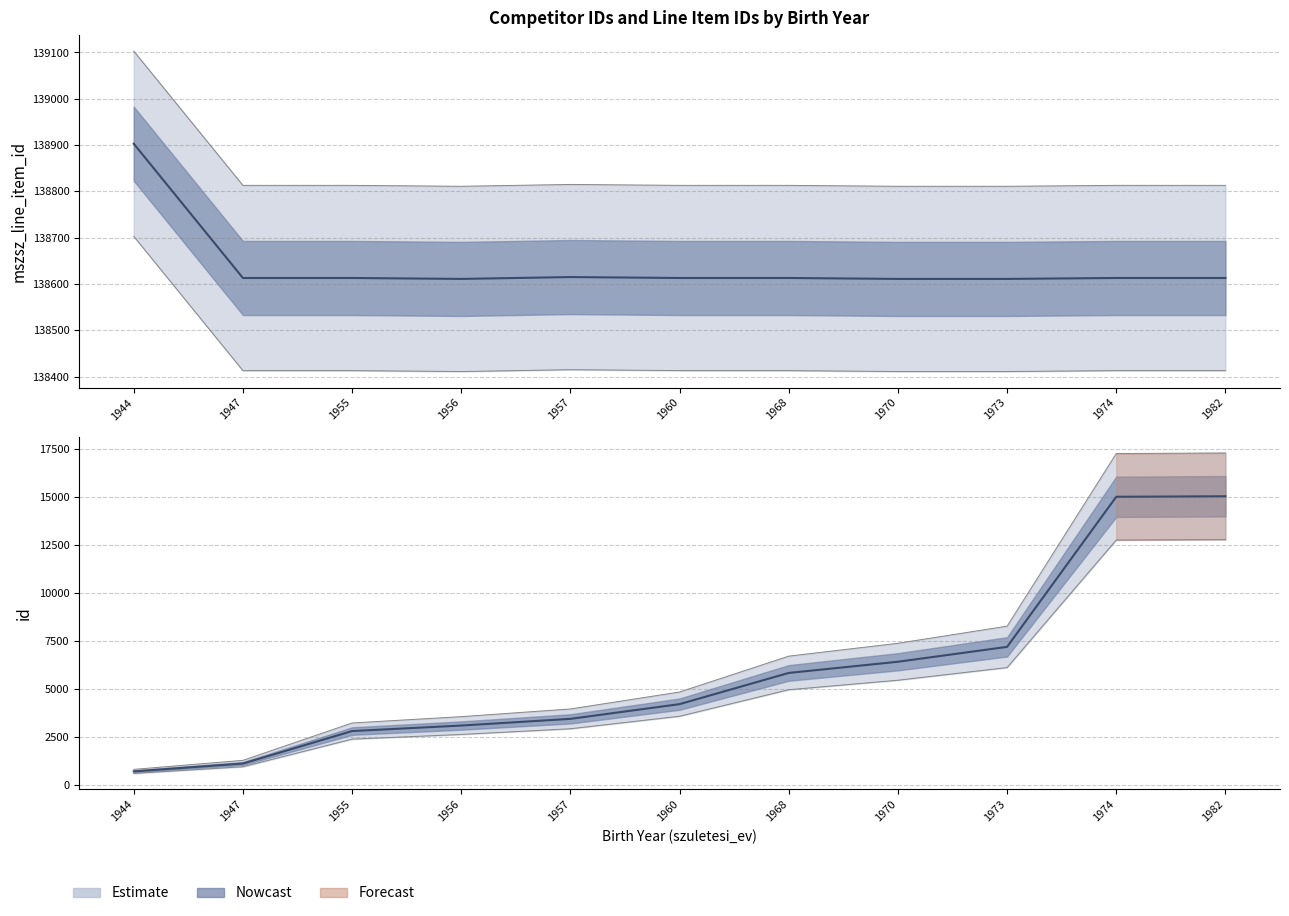

What is the total value across all series at 1982?

153639